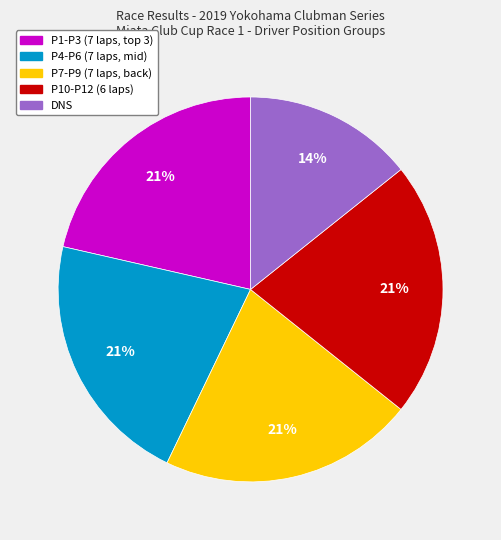

Does any single category account for the majority?

No